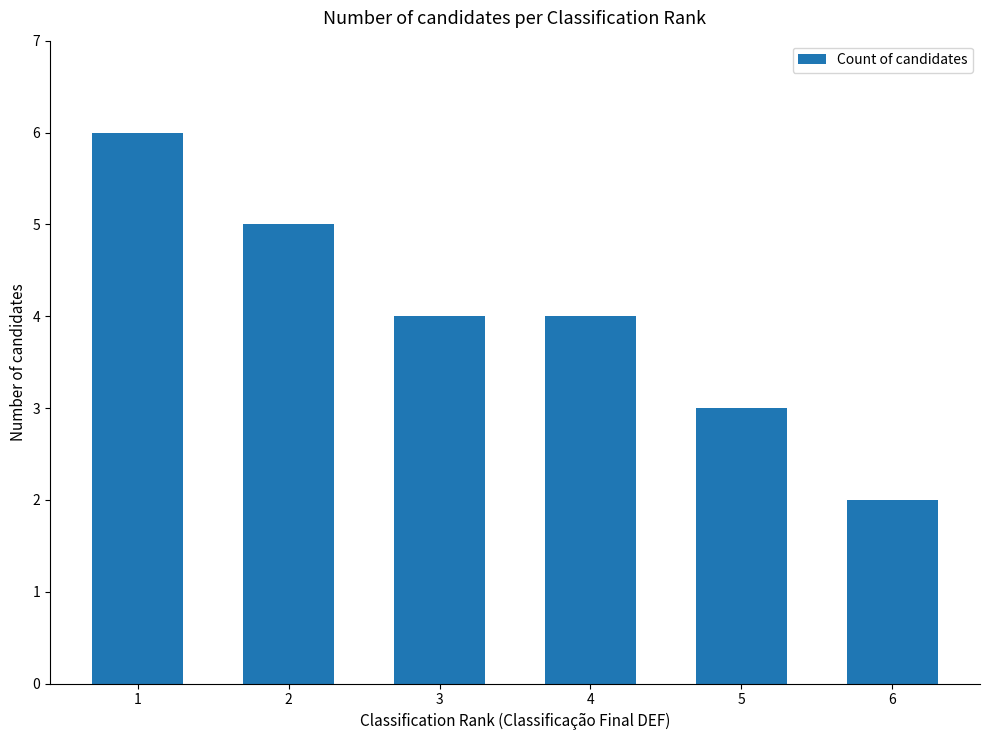

What is the value of the 1st bar from the left?

6